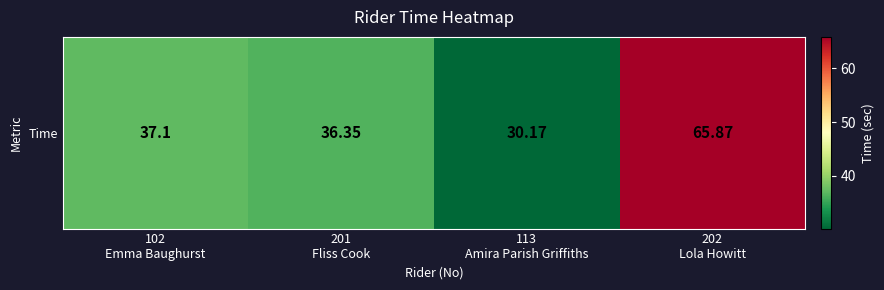

What is the ratio of the value at 202
Lola Howitt to the value at 113
Amira Parish Griffiths?

2.2